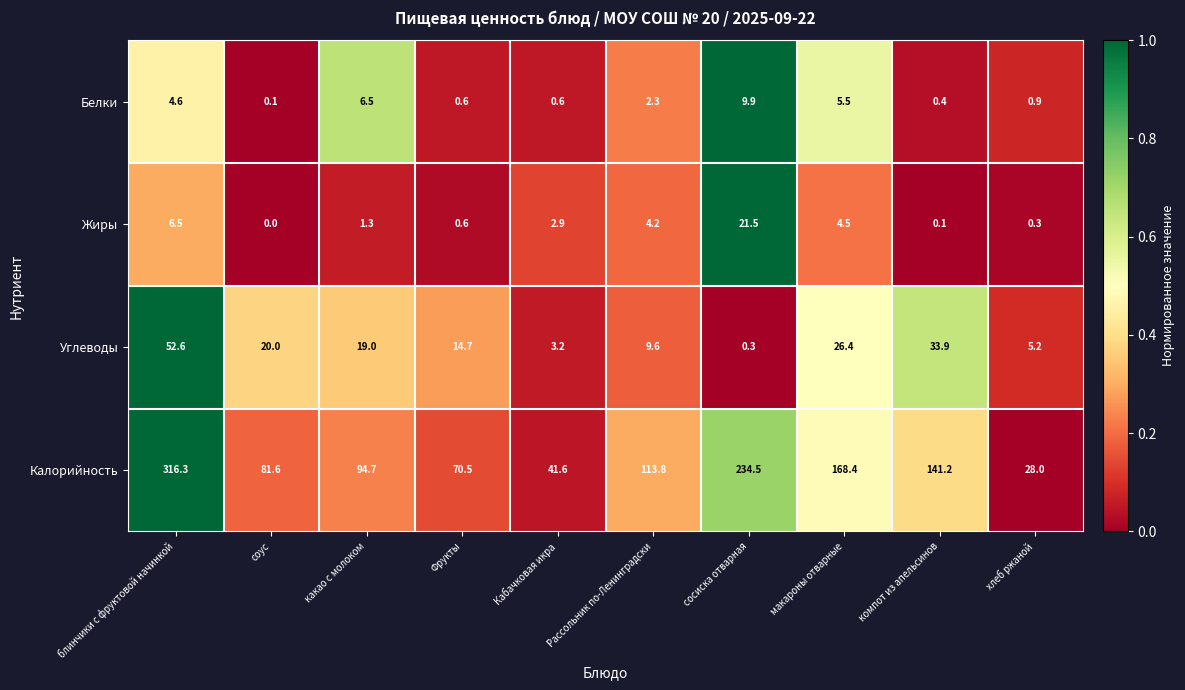

The value of Углеводы at Фрукты is 14.7. True or false?

True